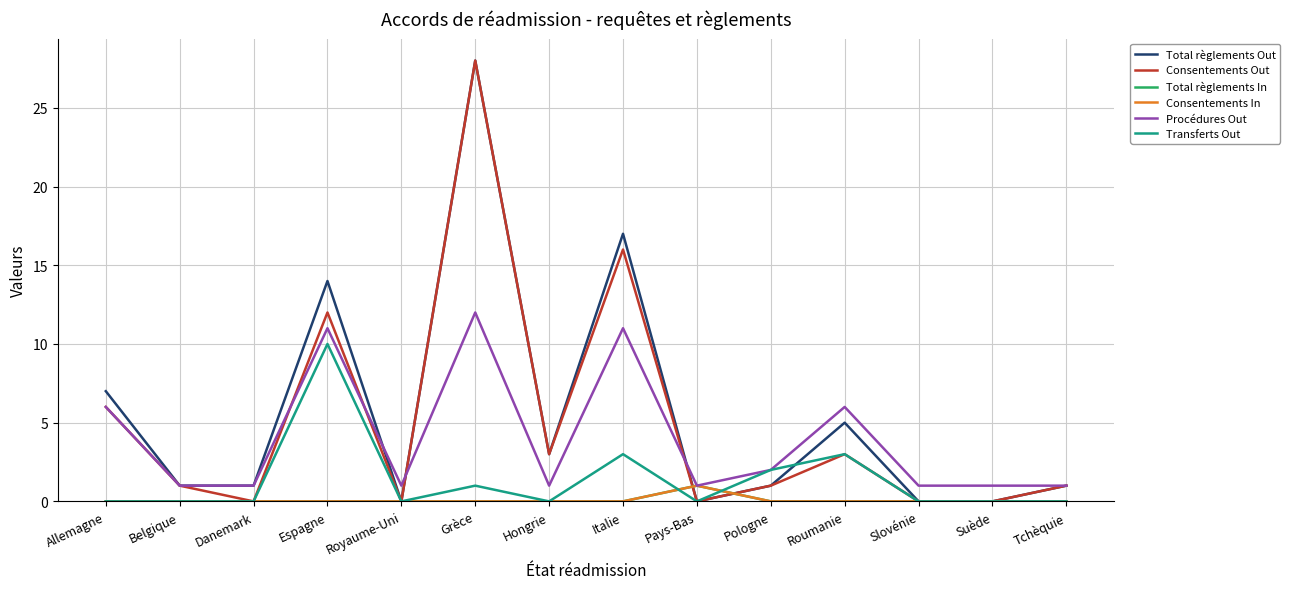

Does the chart have visible grid lines?

Yes